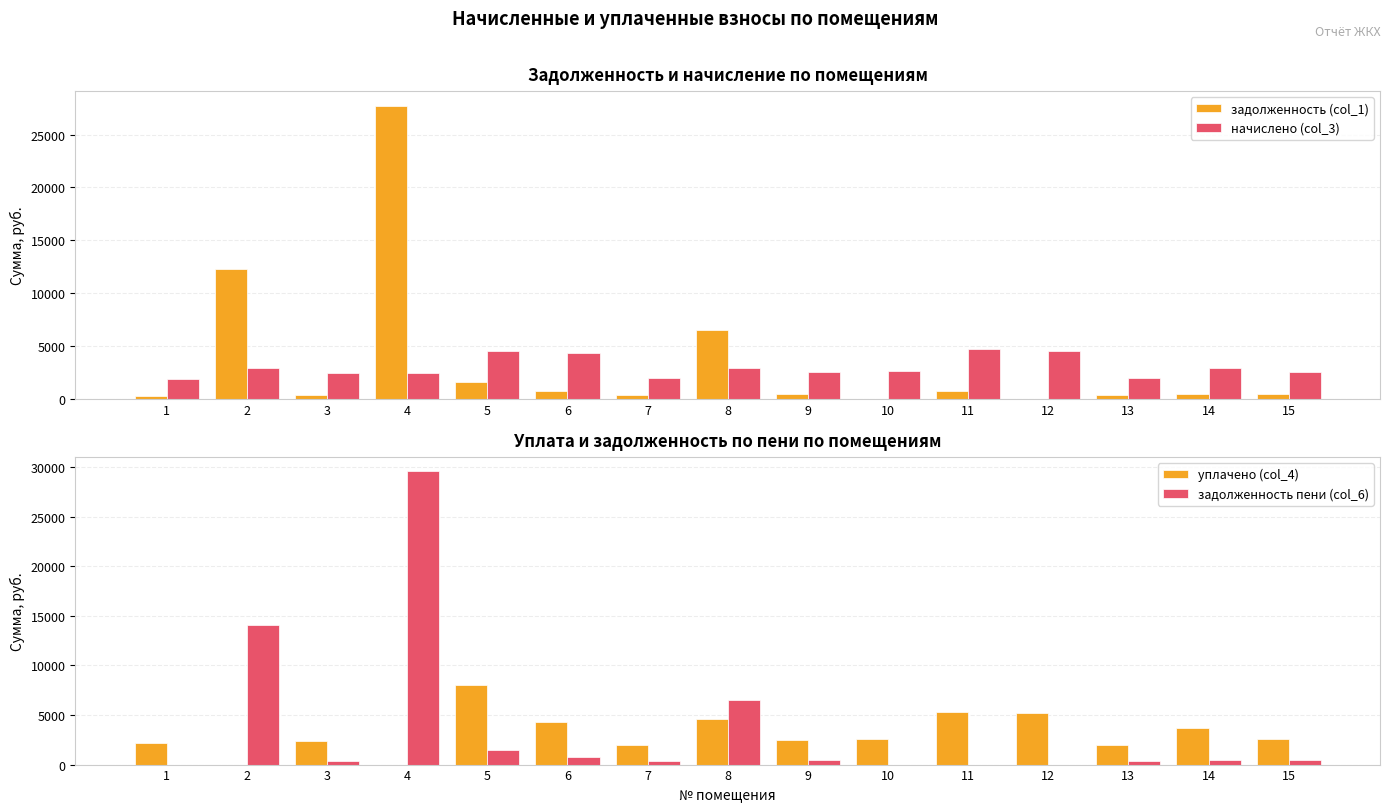

What are all the series names shown in the legend?

задолженность (col_1), начислено (col_3), уплачено (col_4), задолженность пени (col_6)